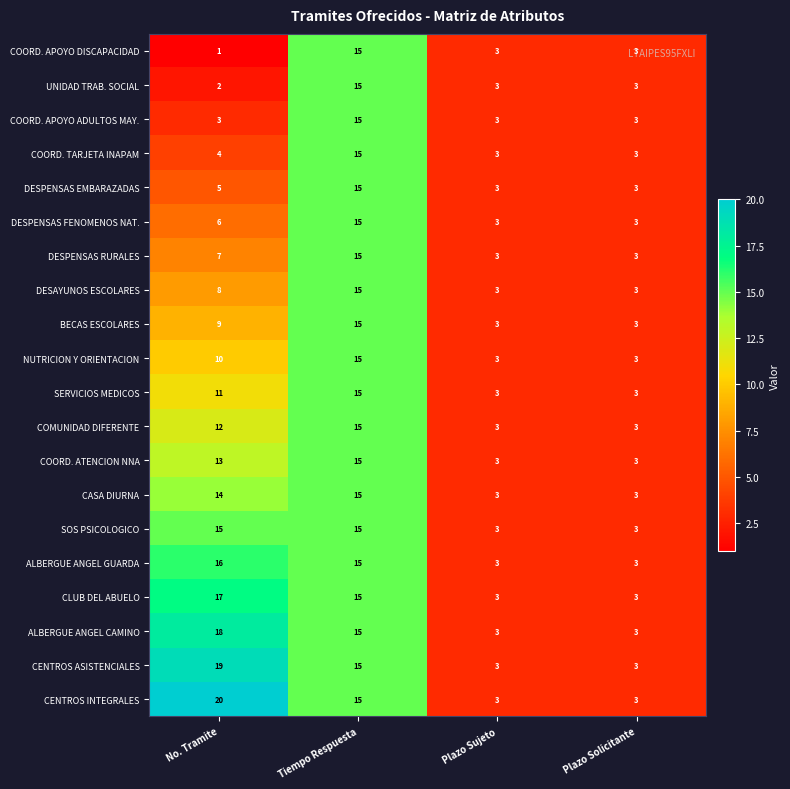

Which category has the highest value in the CASA DIURNA series?

Tiempo Respuesta